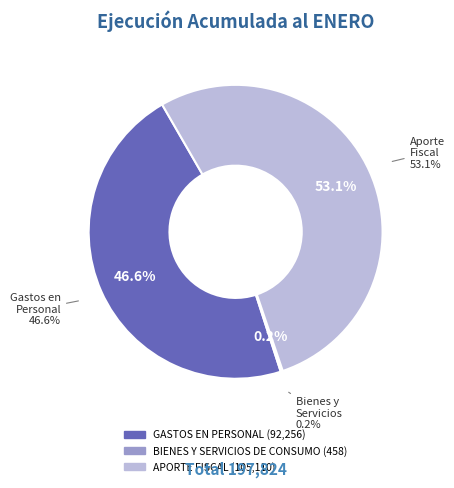

Which slice represents more than half of the pie?

APORTE FISCAL